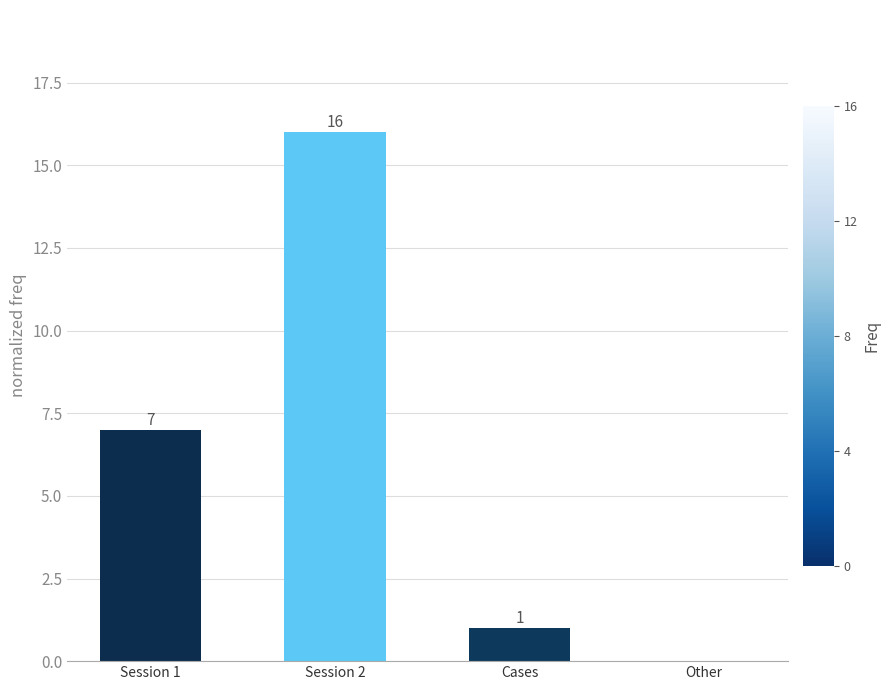

The chart shows a value of 7 at Session 1. True or false?

True